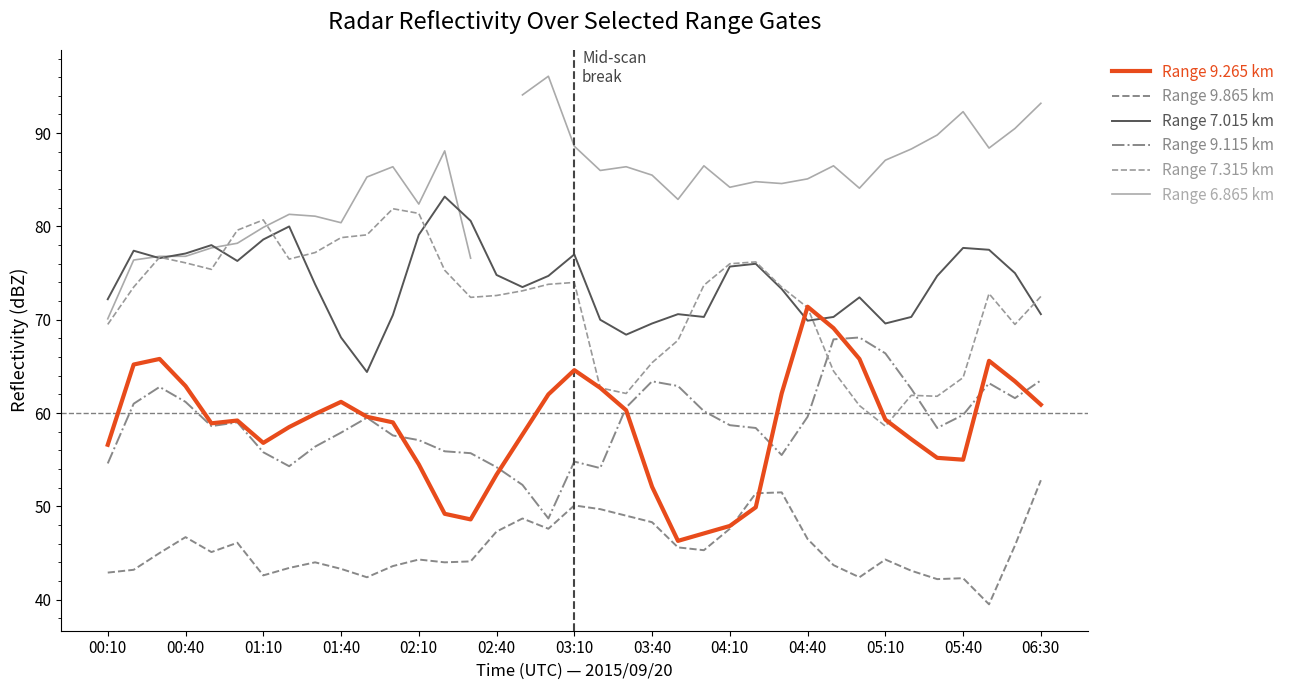

Read the Range 6.865 km value at 00:10.

70.1